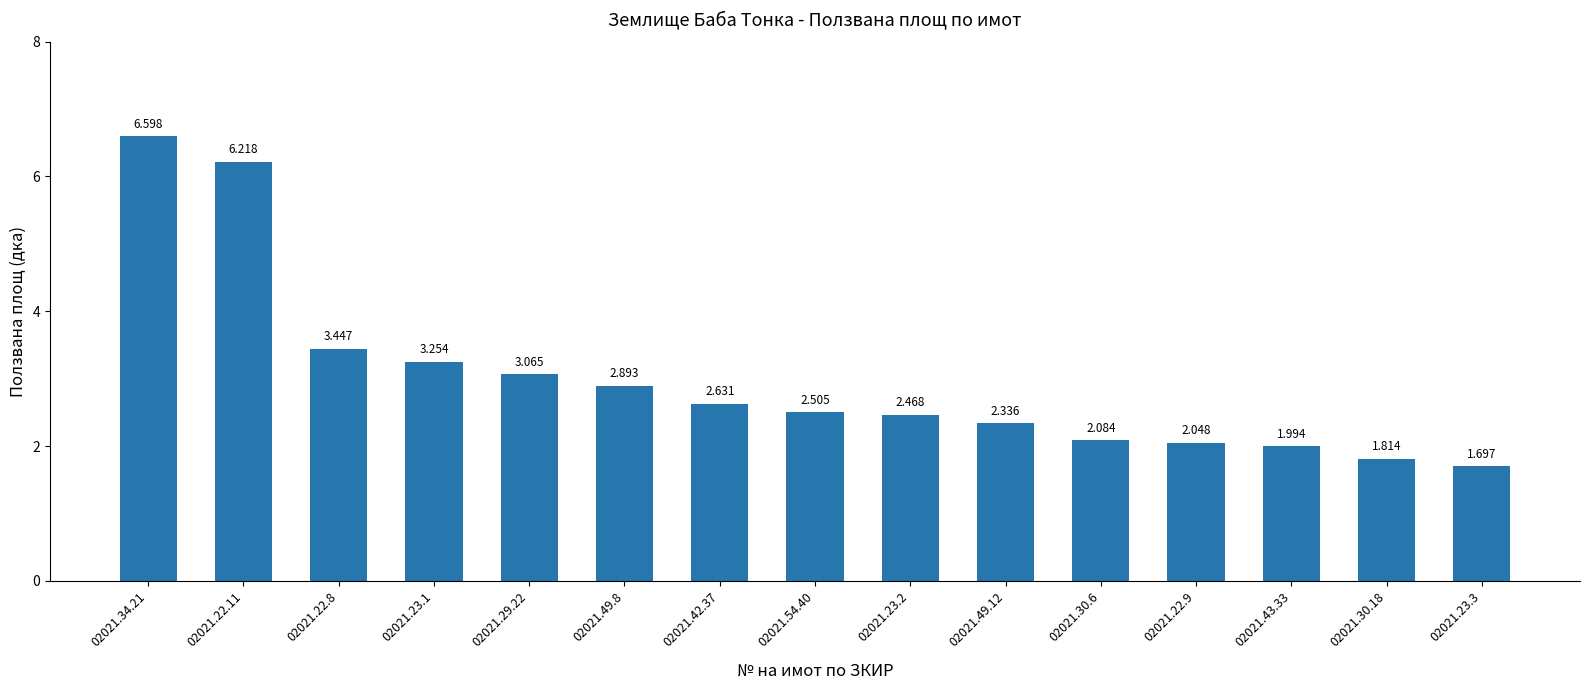

Is it true that the value at 02021.54.40 is 4.2?

False